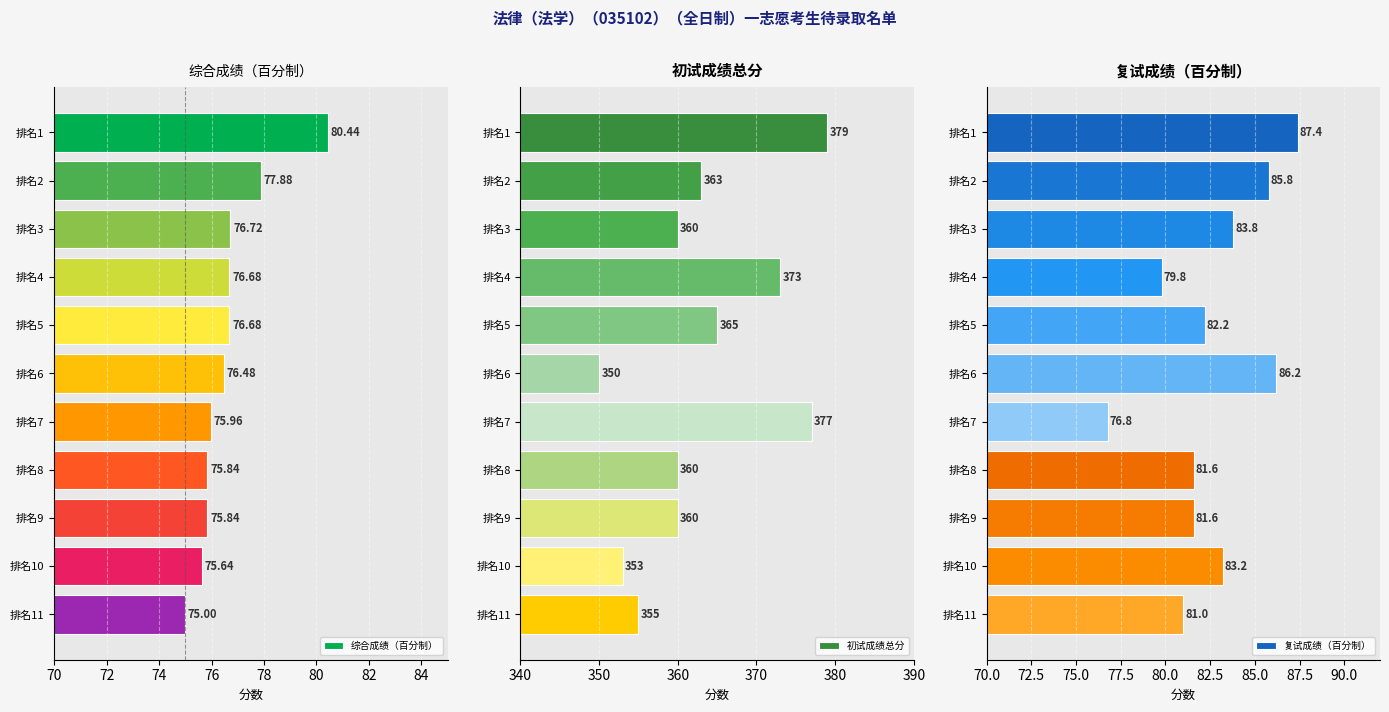

How many groups of bars are there?

11